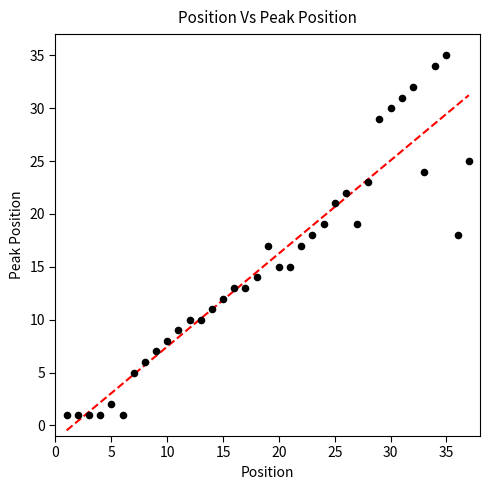

What is the range of Y values (max minus min)?

34